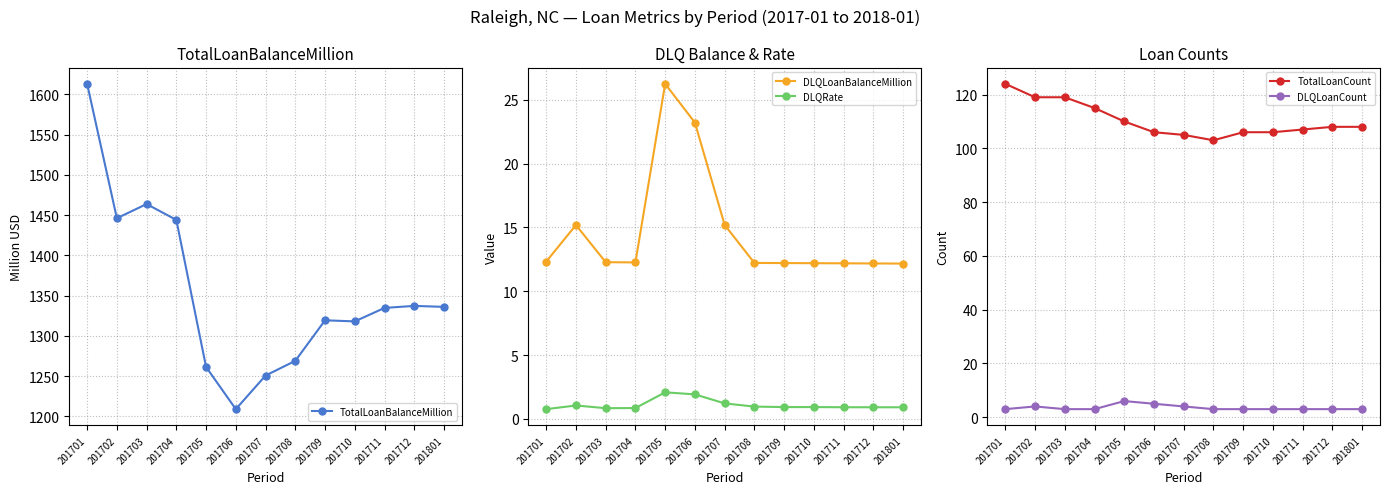

At which label does TotalLoanCount first exceed 108?

201701